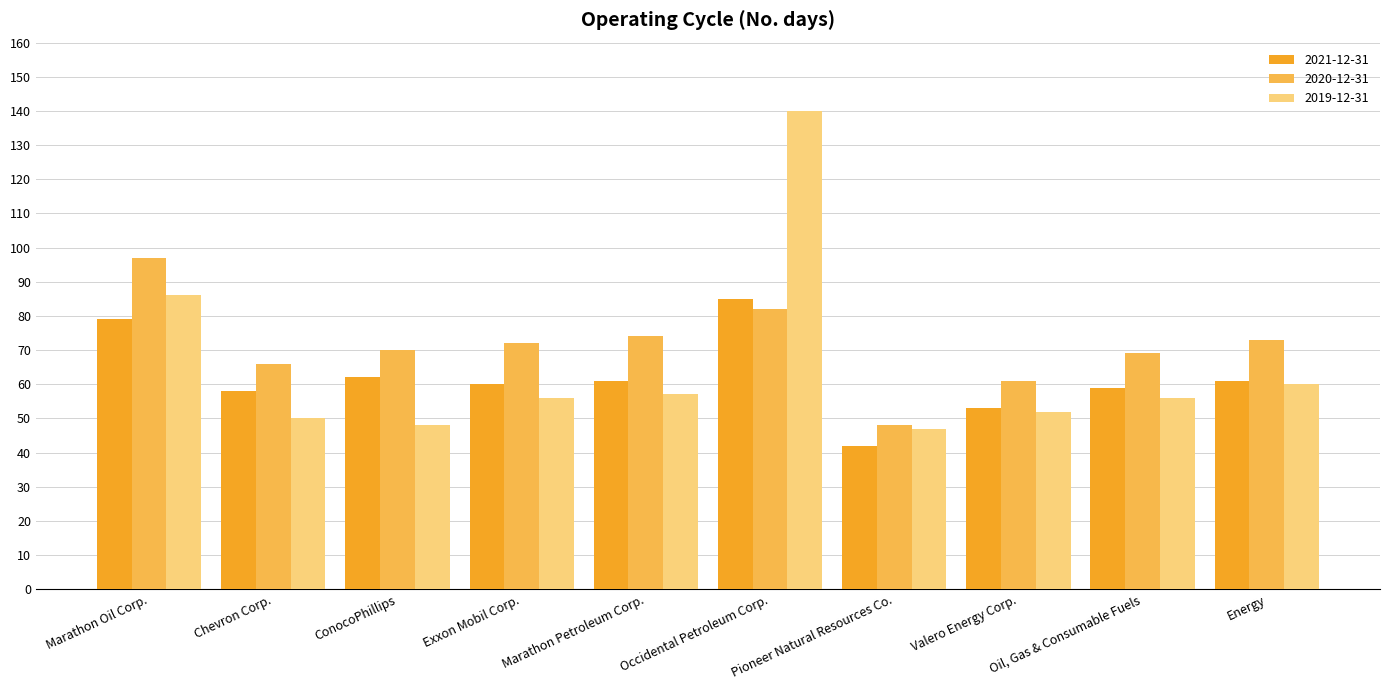

Which series has the largest range (max minus min)?

2019-12-31